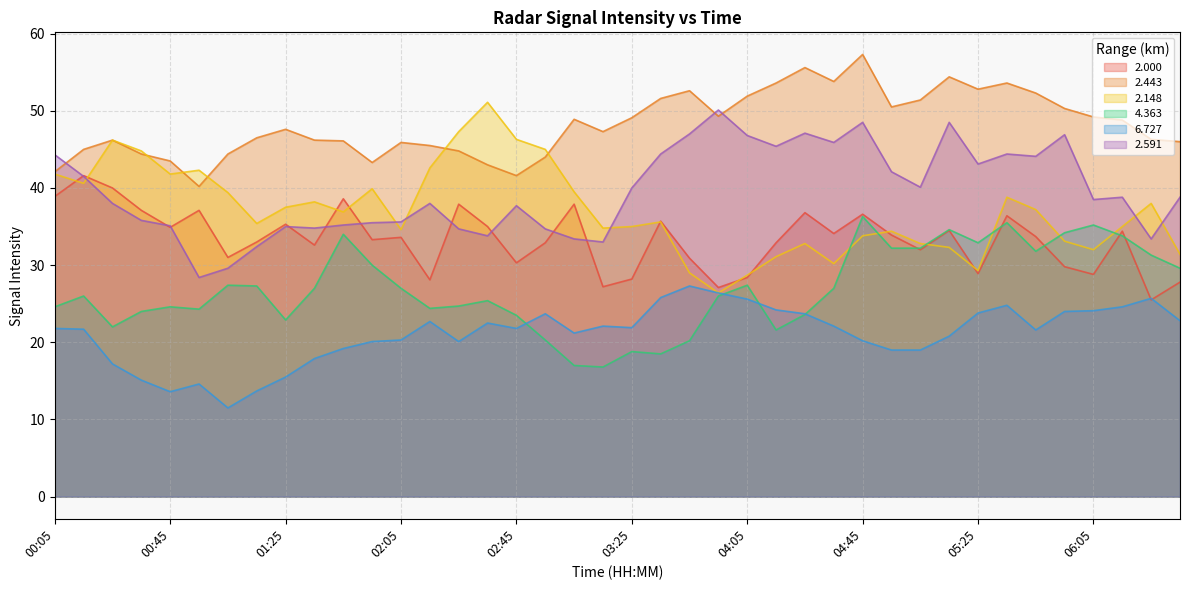

In 6.727, how many points are lower than both neighbors (excluding endpoints)?

7